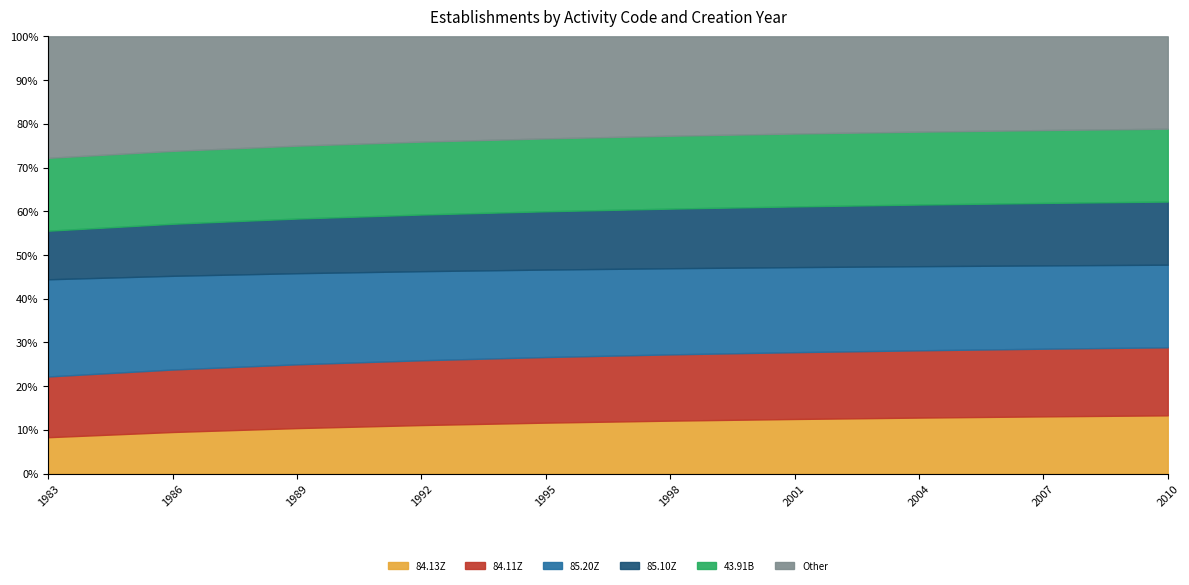

Rank the series by their maximum value, from highest to lowest.

Other, 85.20Z, 43.91B, 84.11Z, 85.10Z, 84.13Z